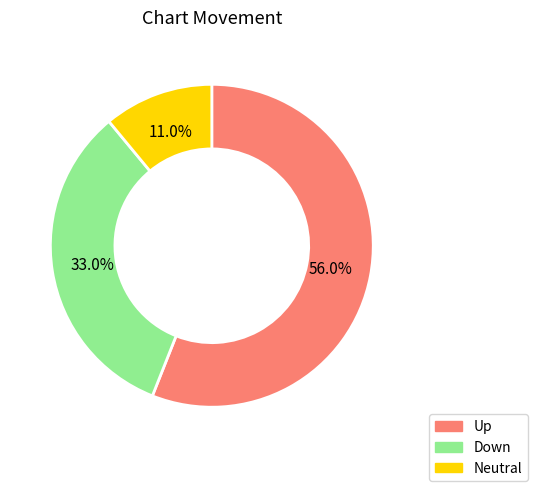

Approximately how many times larger is the value at Down compared to Up?

0.6